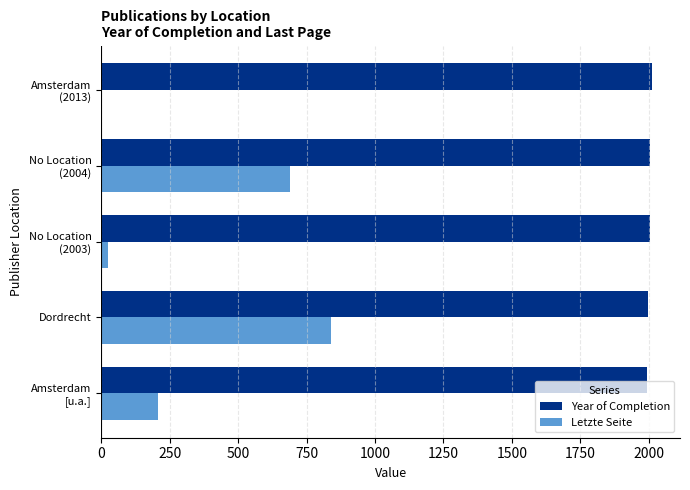

At which category is the sum across all series the highest?

Dordrecht